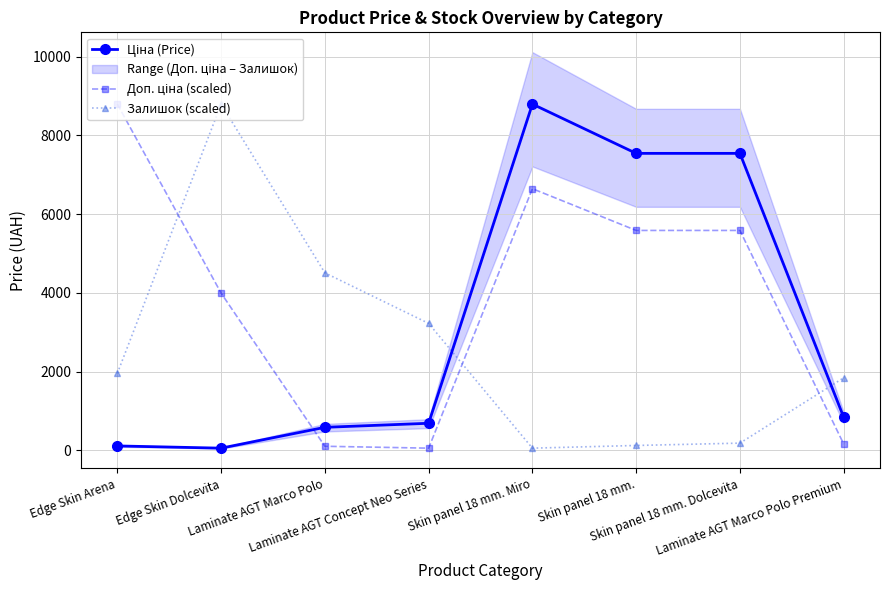

Reading right to left, transcribe all the data shown in this chart.

Ціна (Price): Laminate AGT Marco Polo Premium=842.8	Skin panel 18 mm. Dolcevita=7545.9	Skin panel 18 mm.=7545.9	Skin panel 18 mm. Miro=8797.6	Laminate AGT Concept Neo Series=689.1	Laminate AGT Marco Polo=586.0	Edge Skin Dolcevita=56.7	Edge Skin Arena=113.3
Доп. ціна (scaled): Laminate AGT Marco Polo Premium=162.0	Skin panel 18 mm. Dolcevita=5587.9	Skin panel 18 mm.=5587.9	Skin panel 18 mm. Miro=6648.5	Laminate AGT Concept Neo Series=56.7	Laminate AGT Marco Polo=104.7	Edge Skin Dolcevita=3996.0	Edge Skin Arena=8797.6
Залишок (scaled): Laminate AGT Marco Polo Premium=1844.5	Skin panel 18 mm. Dolcevita=184.5	Skin panel 18 mm.=125.1	Skin panel 18 mm. Miro=56.7	Laminate AGT Concept Neo Series=3226.8	Laminate AGT Marco Polo=4510.4	Edge Skin Dolcevita=8797.6	Edge Skin Arena=1957.9